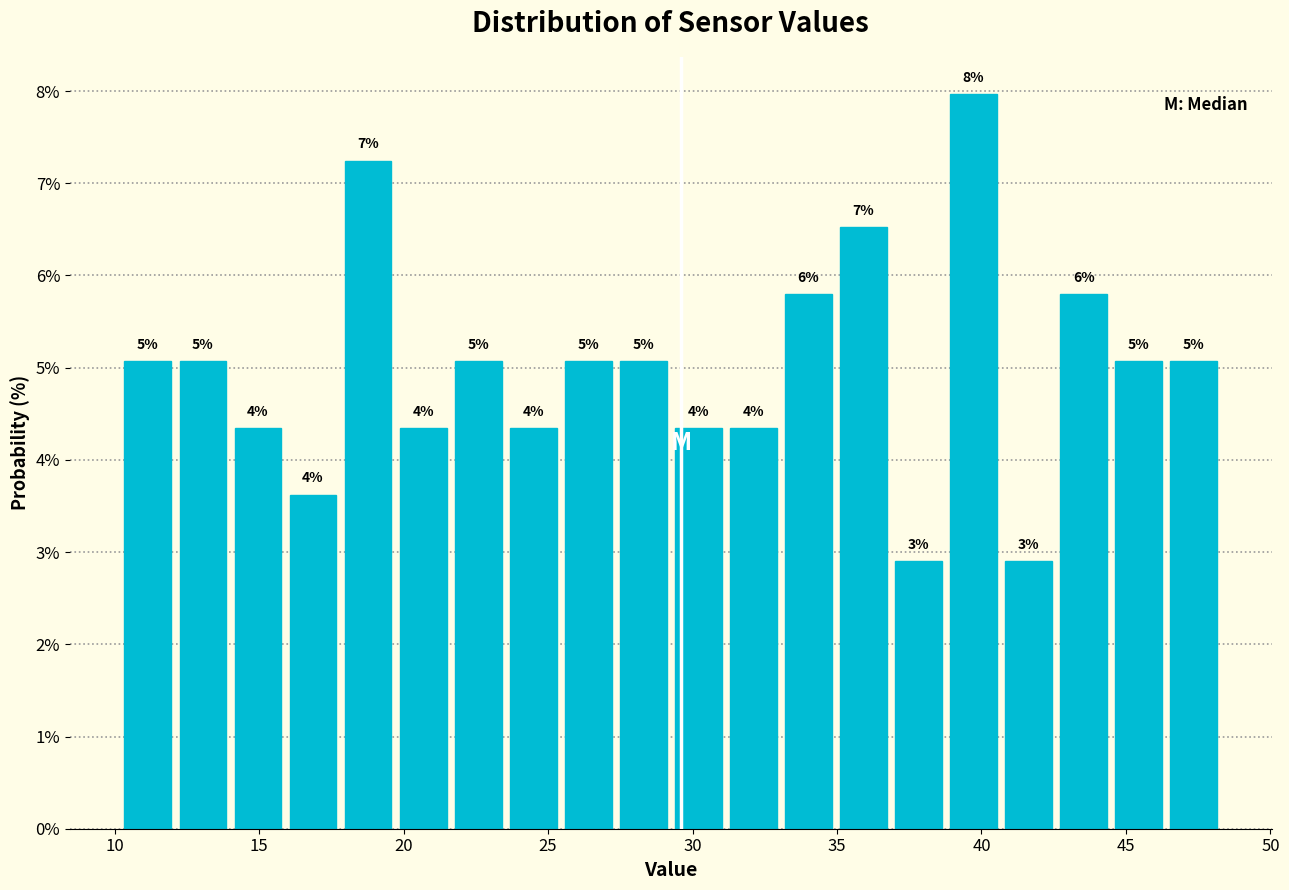

Read against the x-axis, roughly where is the centre of the tallest bar?

39.5